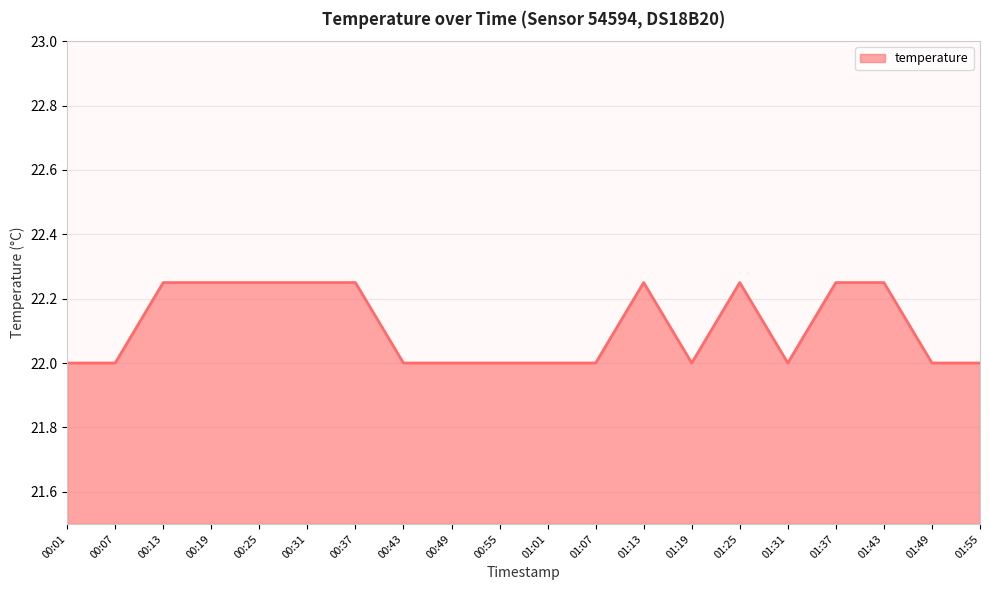

What is the ratio of the value at 01:55 to the value at 01:43?

1.0